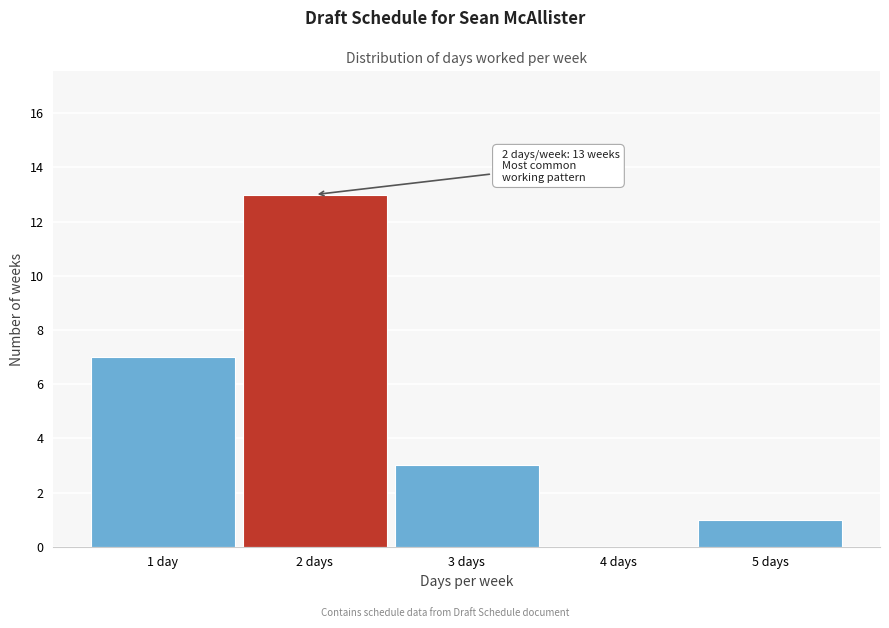

Reading left to right, what are all the values shown in this chart?

1 day=7	2 days=13	3 days=3	4 days=0	5 days=1